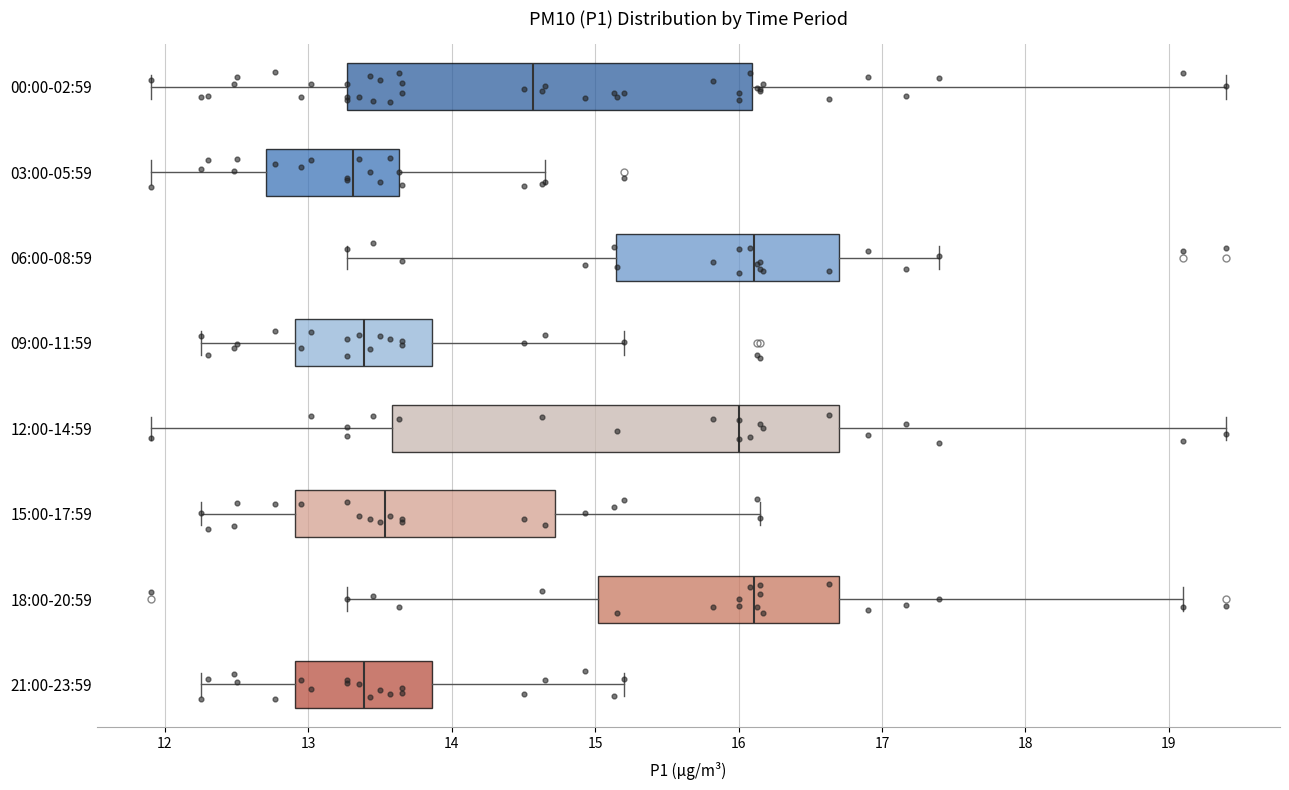

Where is the left edge of the box for 21:00-23:59 on the x-axis? The values are not printed on the chart, so give them approximately, as read against the axis.

12.9